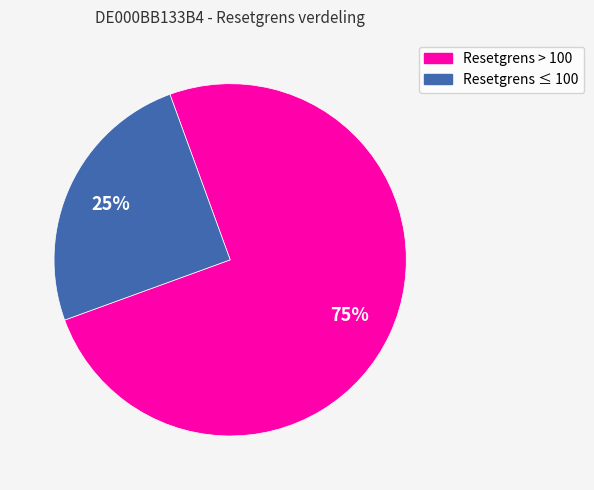

Is there any slice that represents more than half of the pie?

Yes